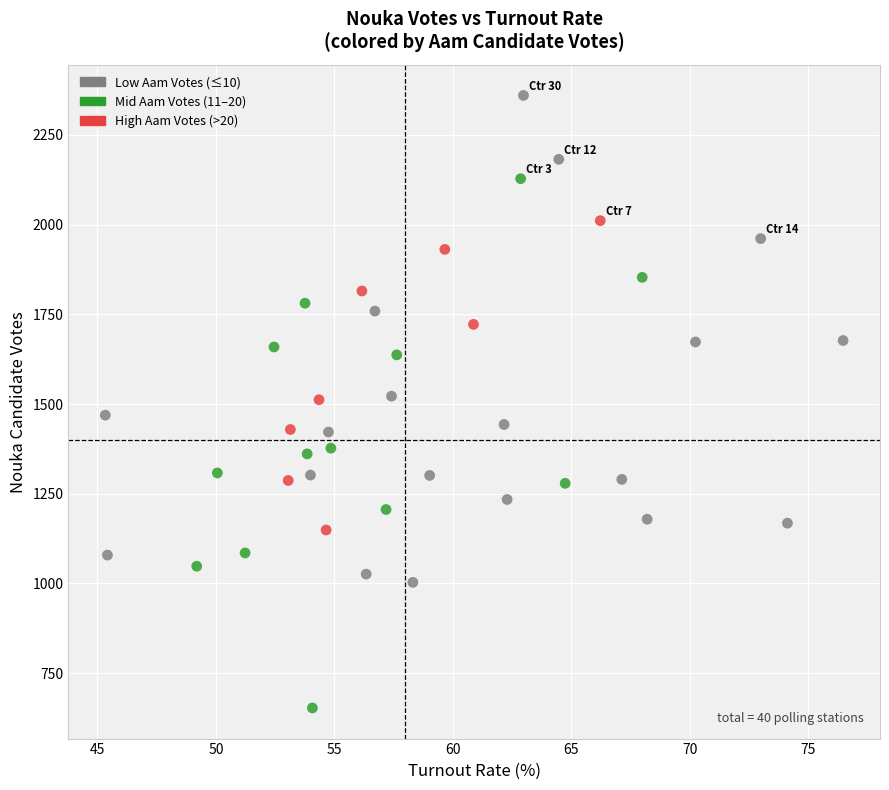

Which series reaches the minimum Y coordinate?

Mid Aam Votes (11–20)